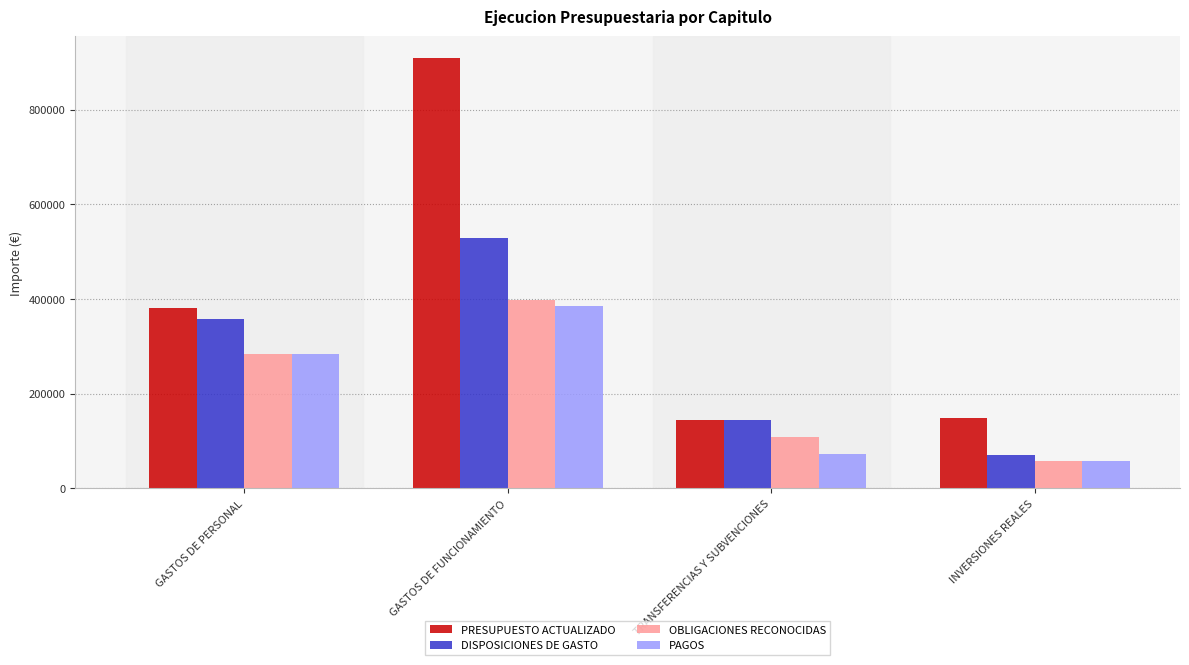

True or false: OBLIGACIONES RECONOCIDAS has a value of 108750 at TRANSFERENCIAS Y SUBVENCIONES.

True